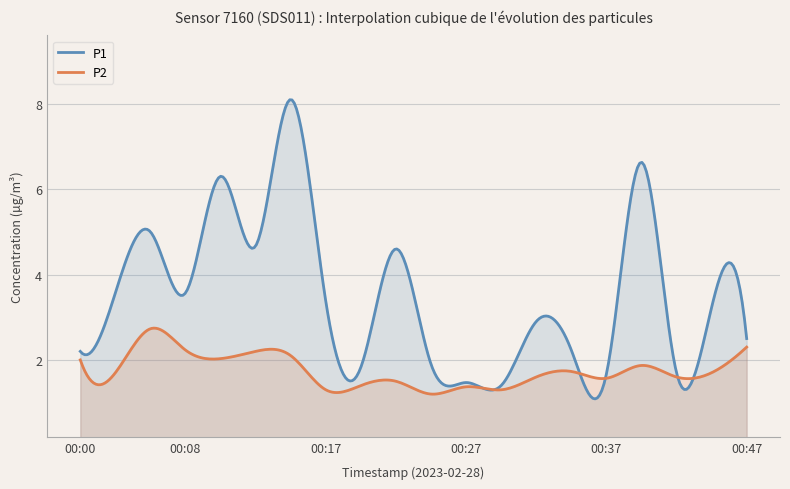

Is it true that P2 equals 1.3 at 00:17?

True